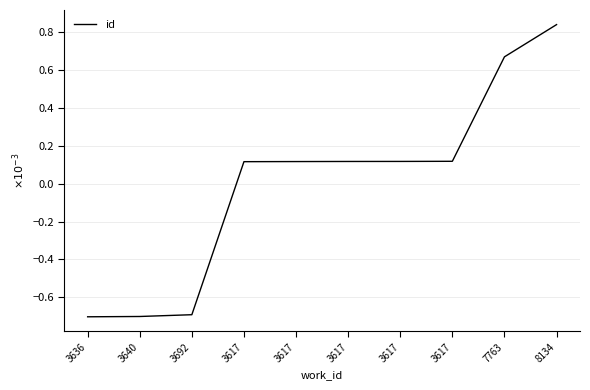

At which category does the chart reach its peak across all series?

8134